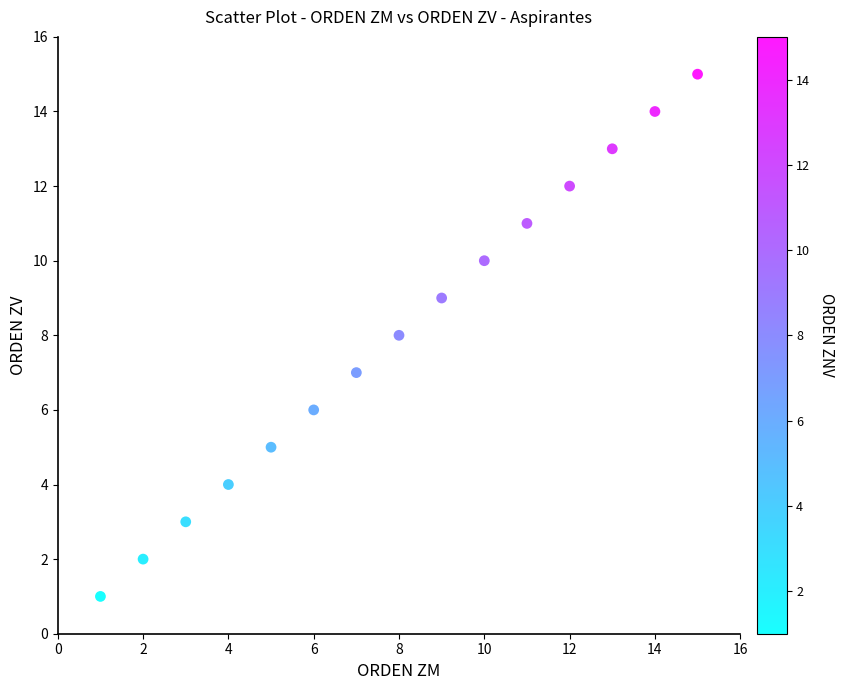

What is the range of Y values (max minus min)?

14